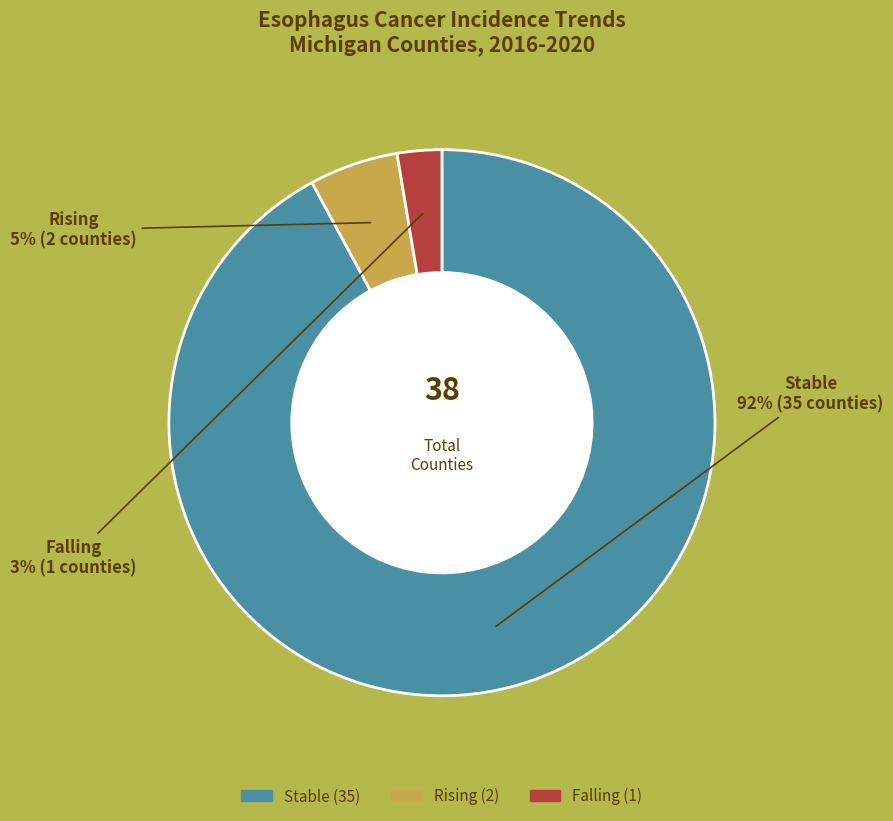

To the nearest percent, what is the difference between the largest and smallest slice percentages?

89%